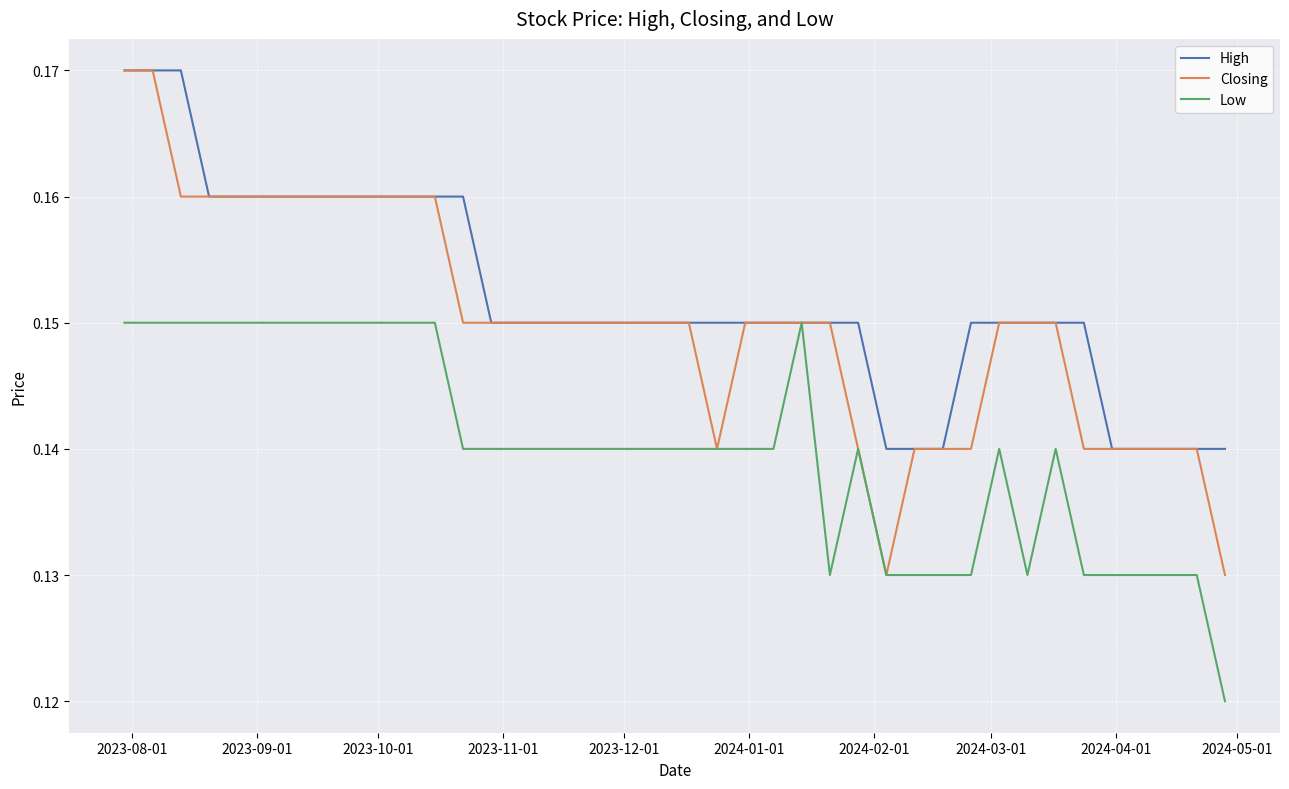

Which series has the widest spread of values?

Closing